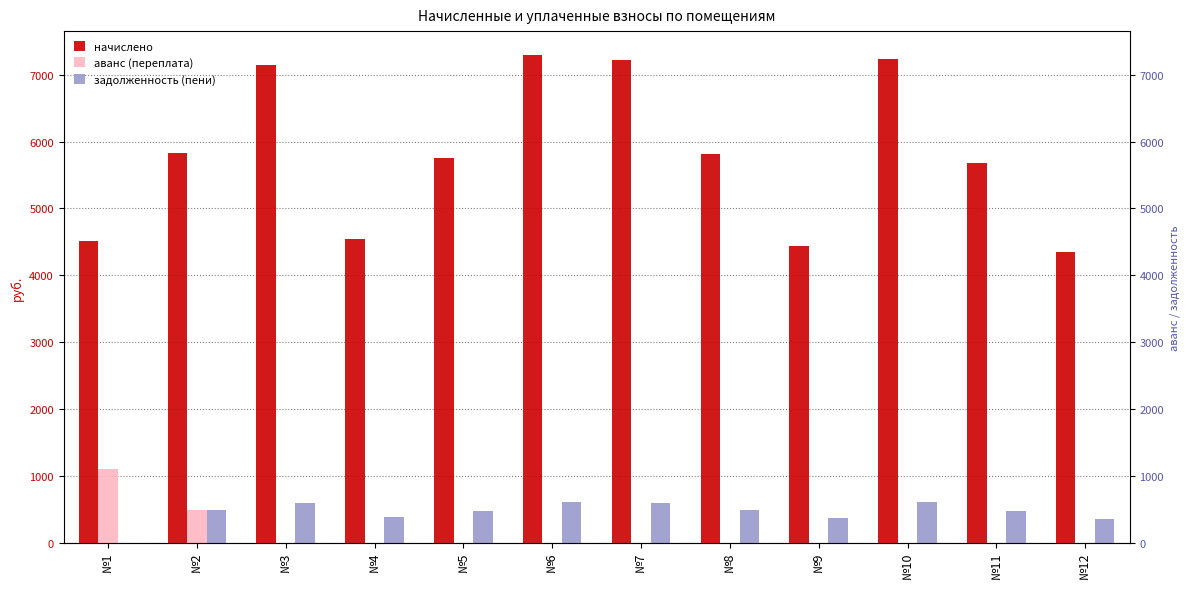

How many groups of bars are there?

12